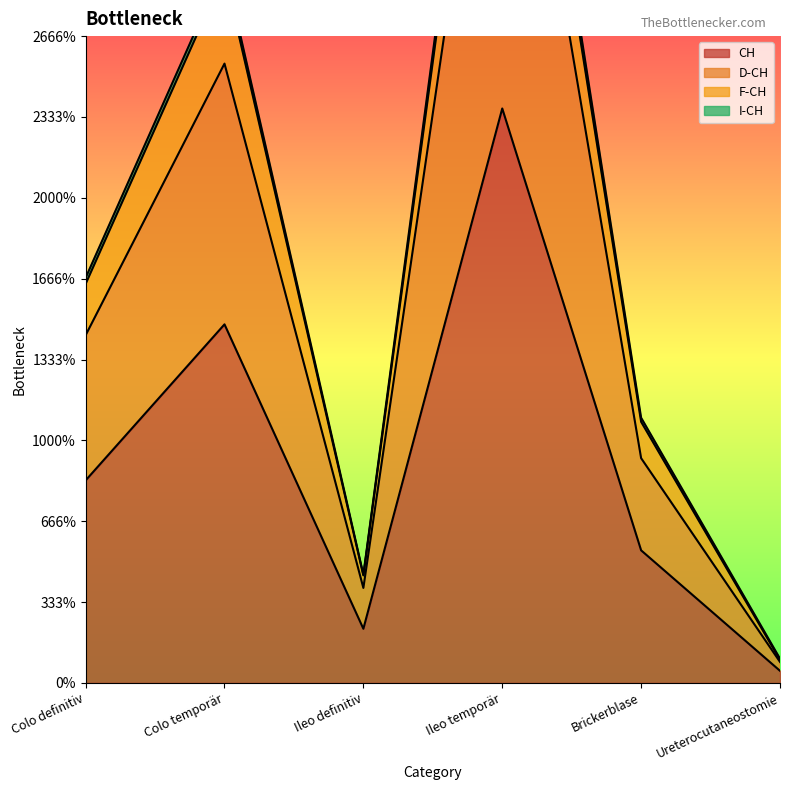

True or false: D-CH and CH intersect in this chart.

False